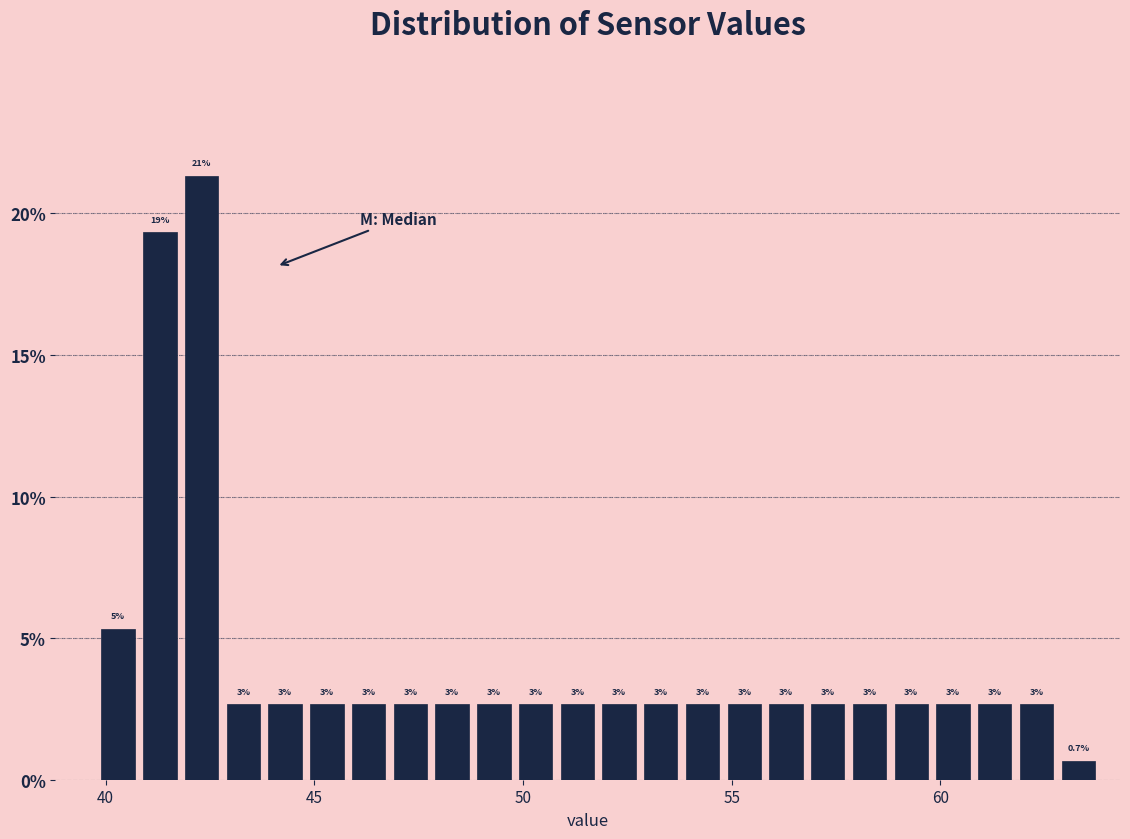

Around what value on the x-axis is the tallest bar? Give the approximate position of its centre, as read against the axis.

42.5